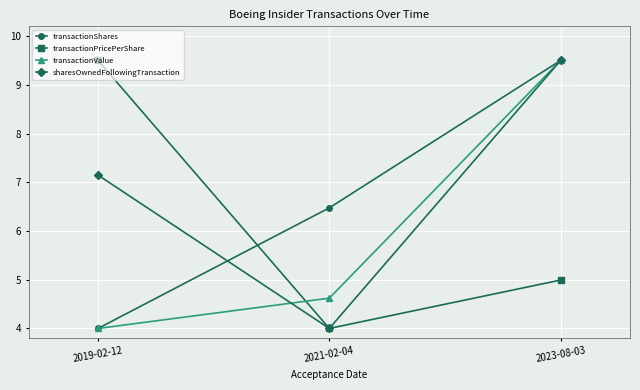

At which label does transactionShares first exceed 6?

2021-02-04